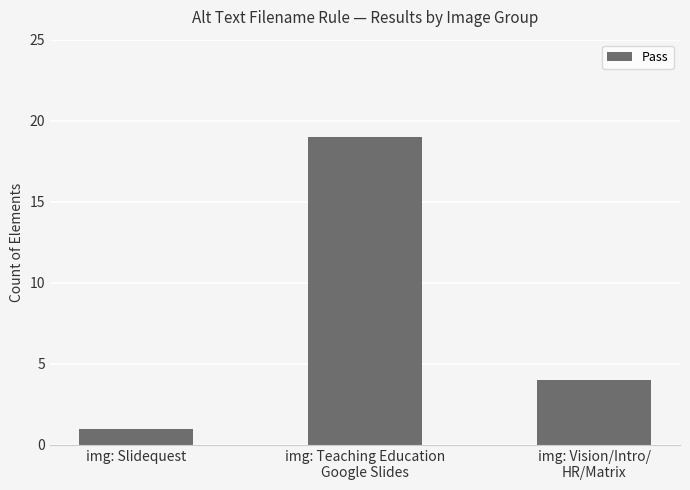

What is the difference between the second highest and minimum values?

3